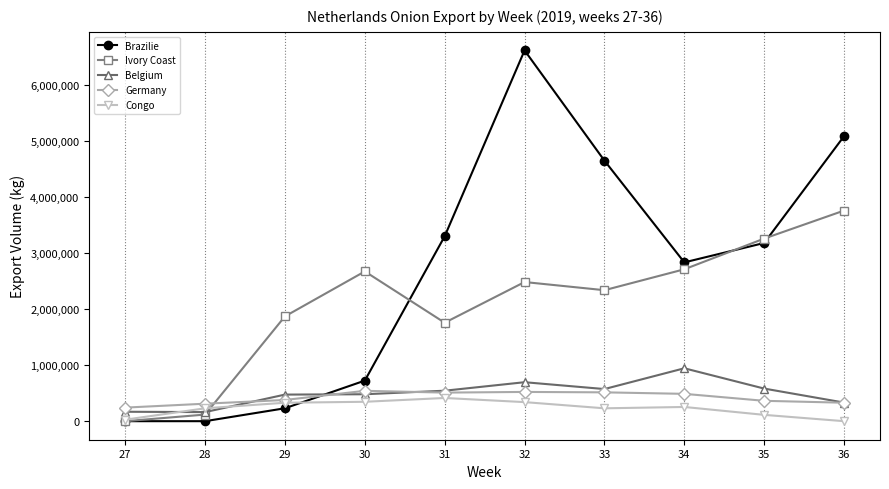

Is the value of Congo at 35 greater than the value of Belgium at 30?

No